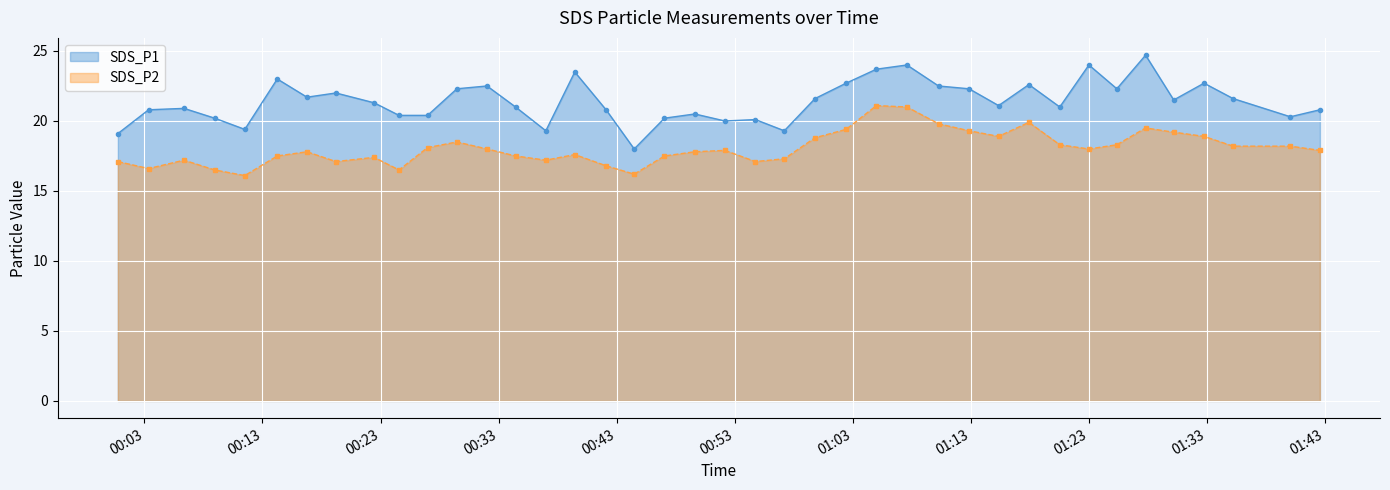

What is the difference between the maximum and second lowest values in the SDS_P2 series?

4.9